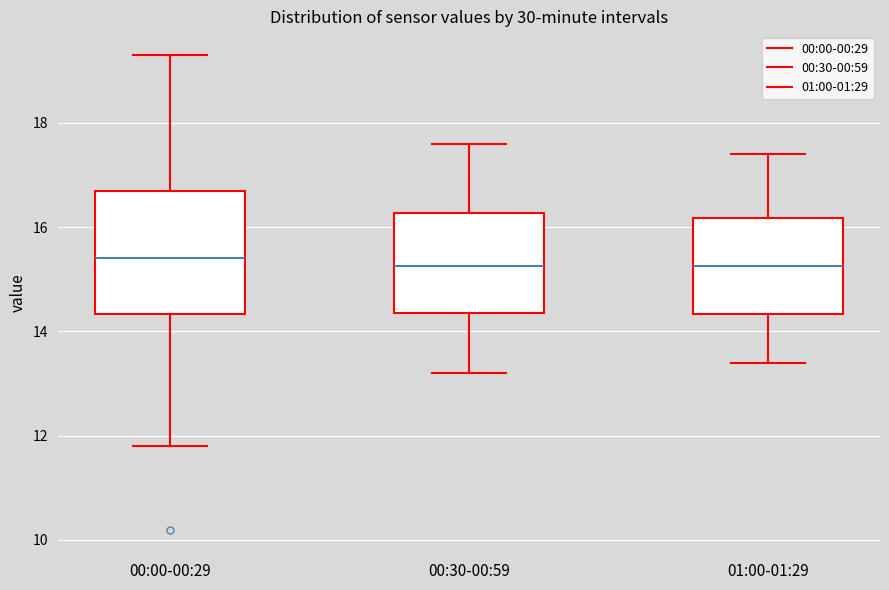

Where does the median line of the box for 00:30-00:59 sit on the y-axis? The values are not printed on the chart, so give them approximately, as read against the axis.

15.2